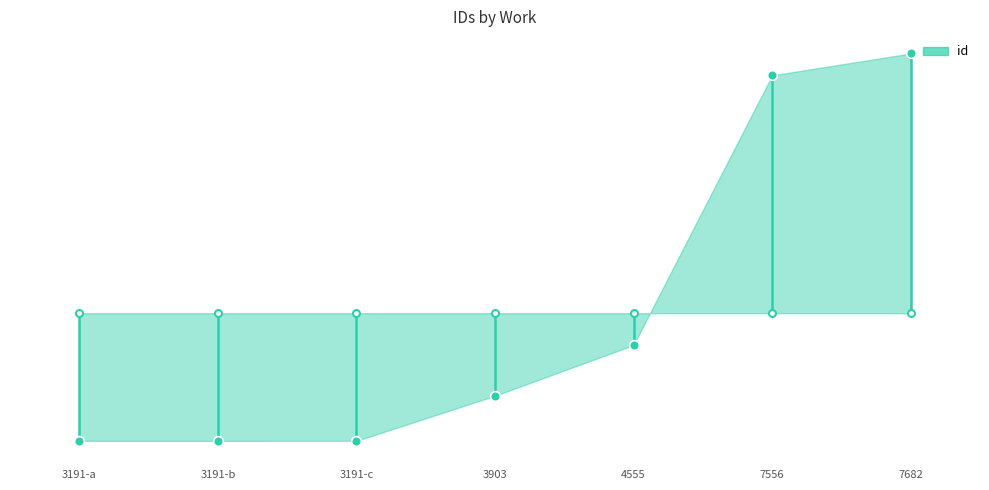

Which label corresponds to the largest value in the chart?

7682